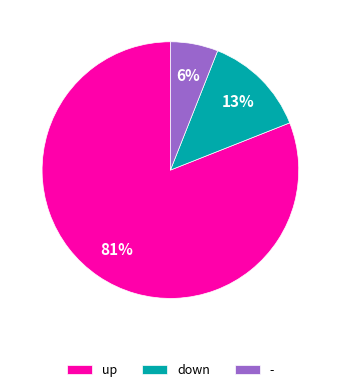

To the nearest percent, what portion does down represent?

13%